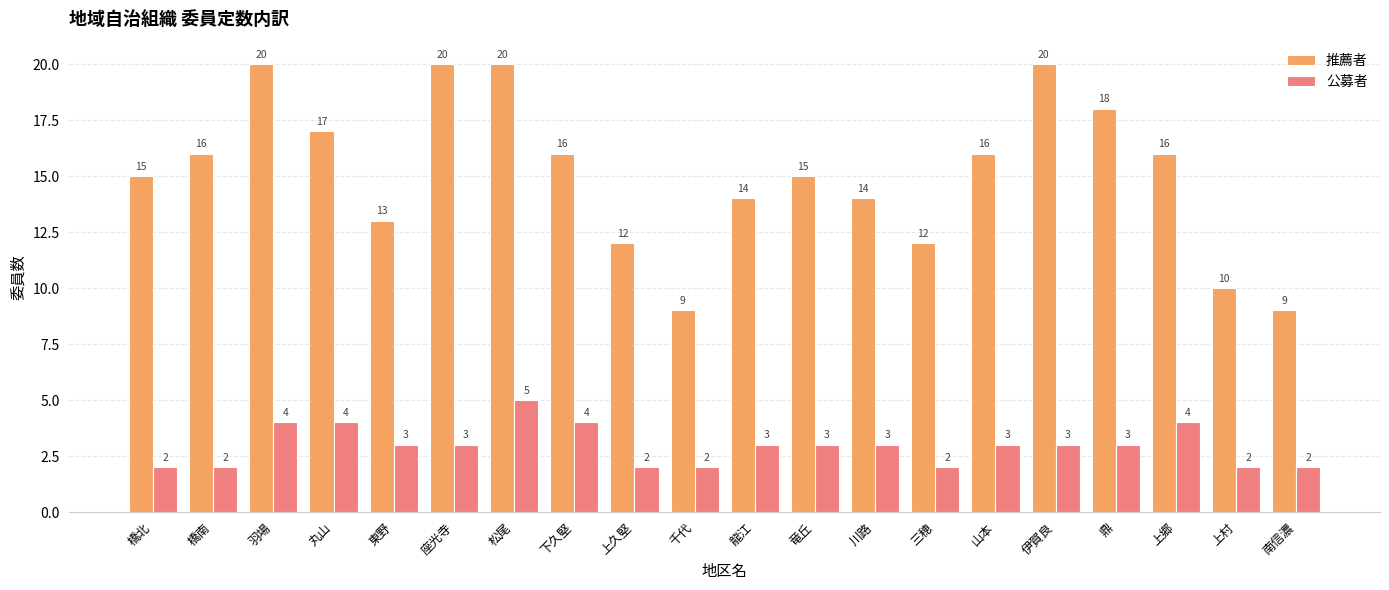

How many data points in 推薦者 are less than 16?

10